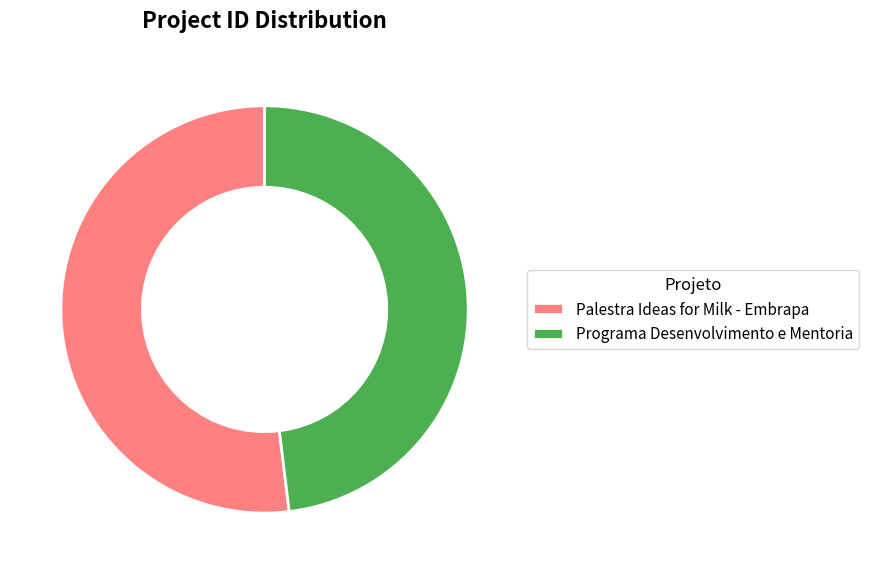

What is the smallest slice in the pie chart?

Programa Desenvolvimento e Mentoria